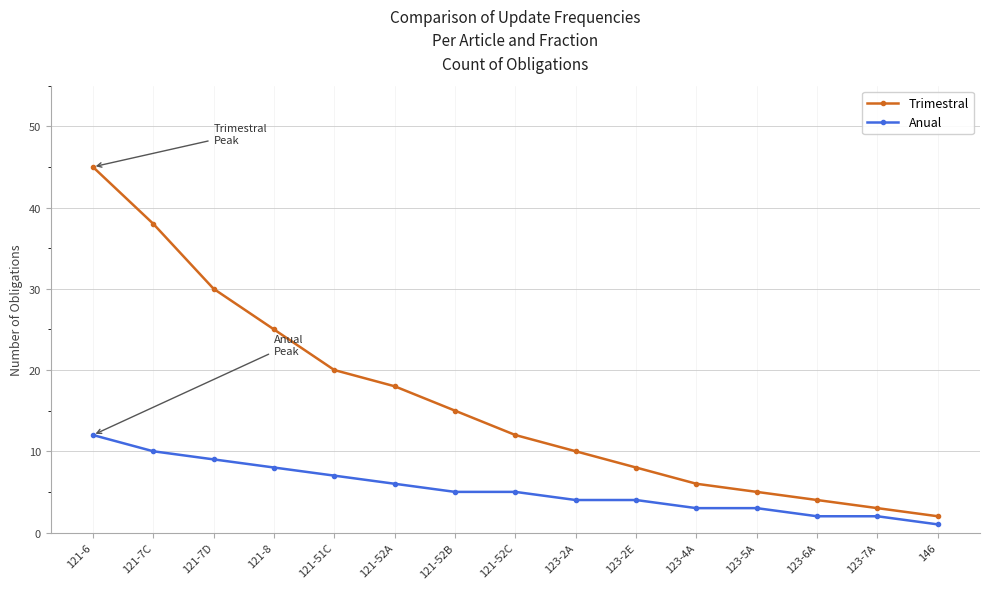

Is the value of Anual at 123-4A greater than the value of Trimestral at 123-6A?

No